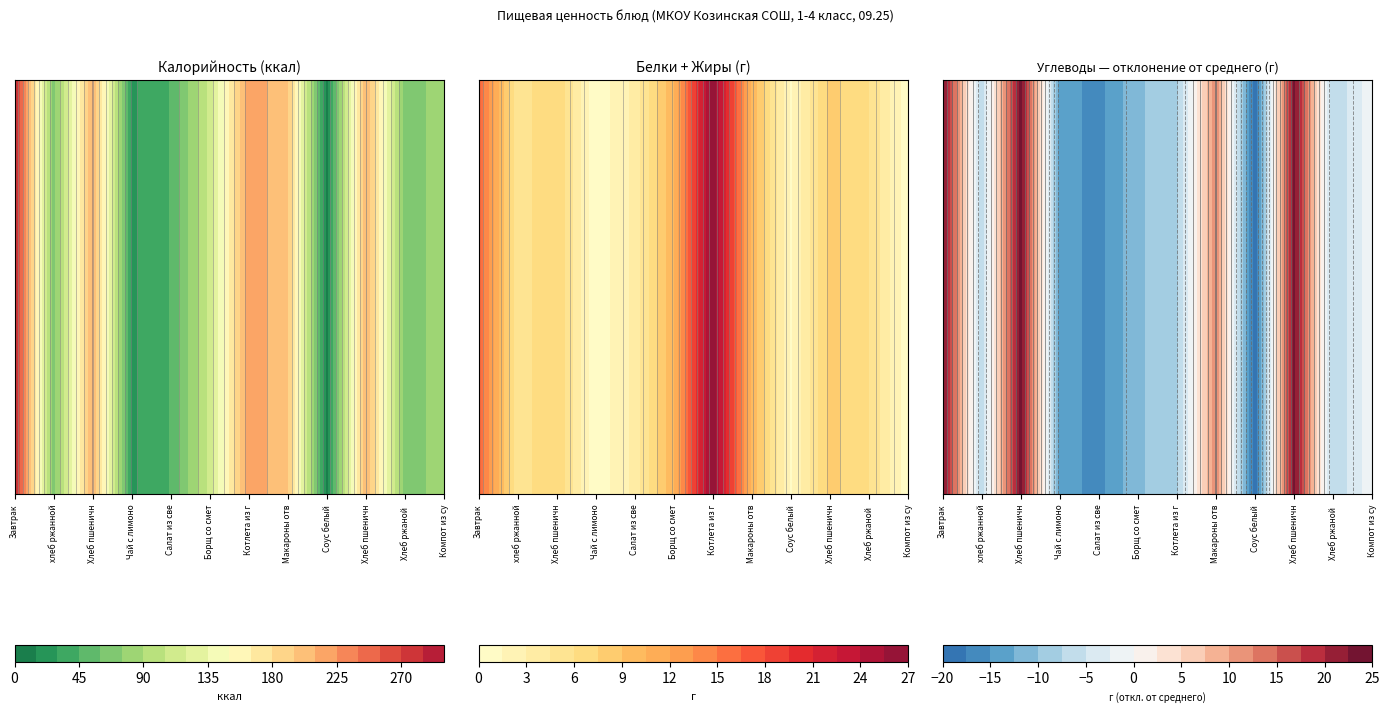

How many distinct data groups are displayed?

12